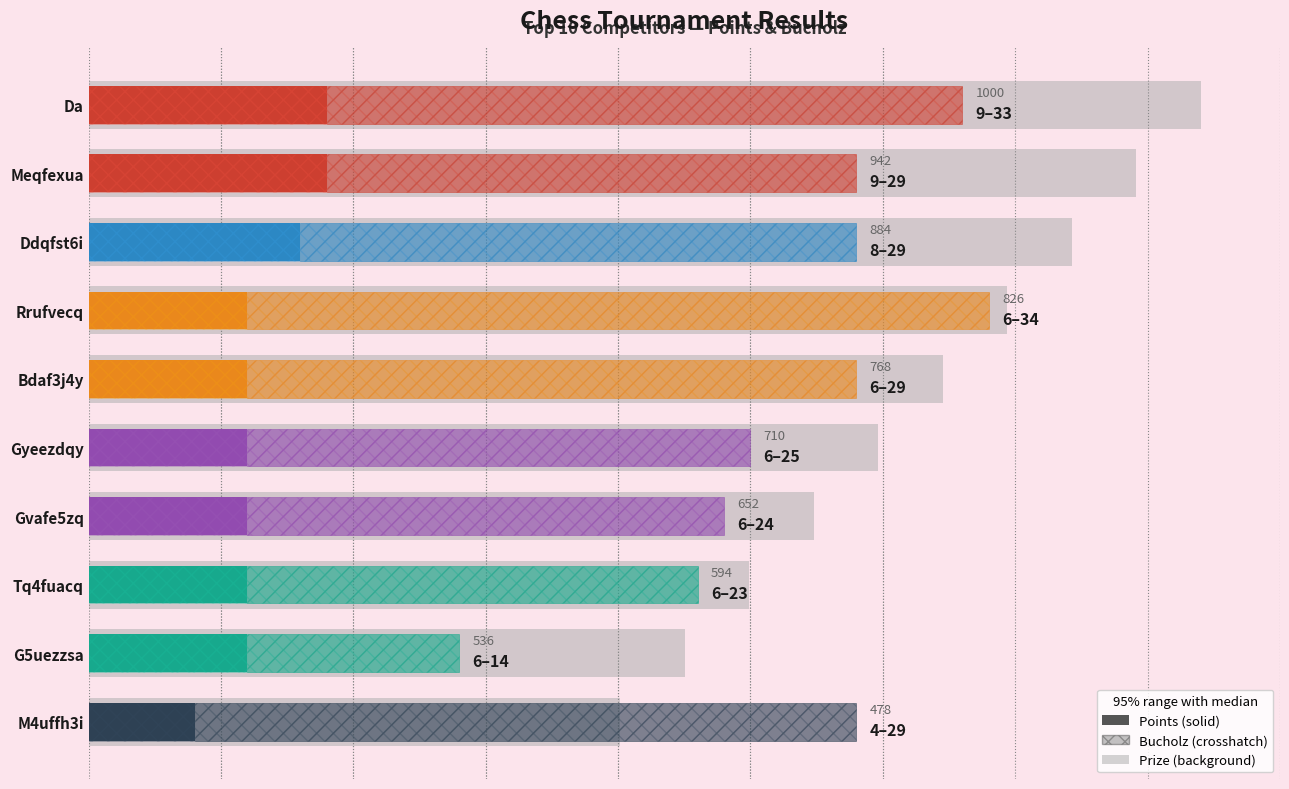

What is the maximum value shown in the chart?

9